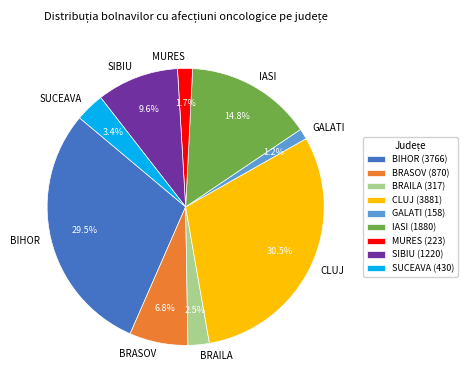

What portion of the pie excludes SIBIU?

90.4%